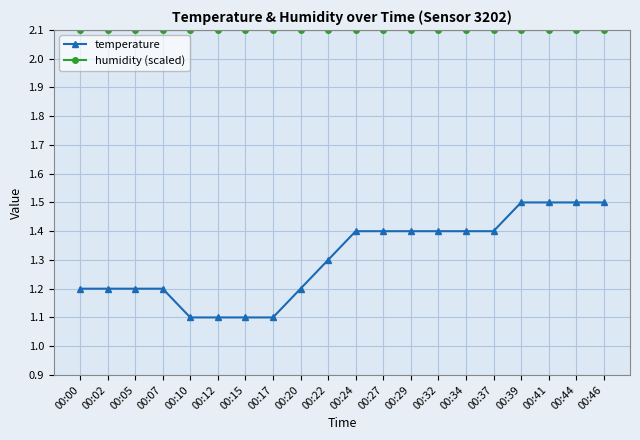

List the series in order of their peak value, highest first.

humidity (scaled), temperature